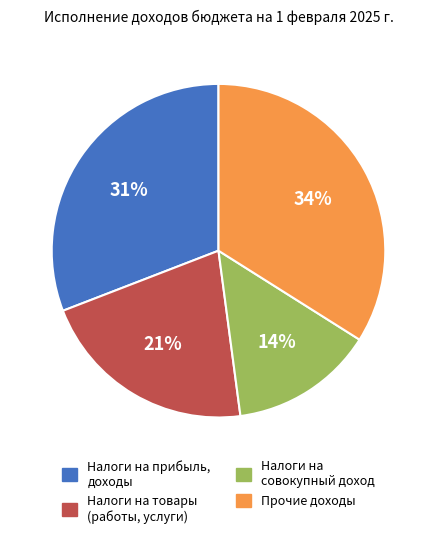

Is there a majority slice in this chart?

No